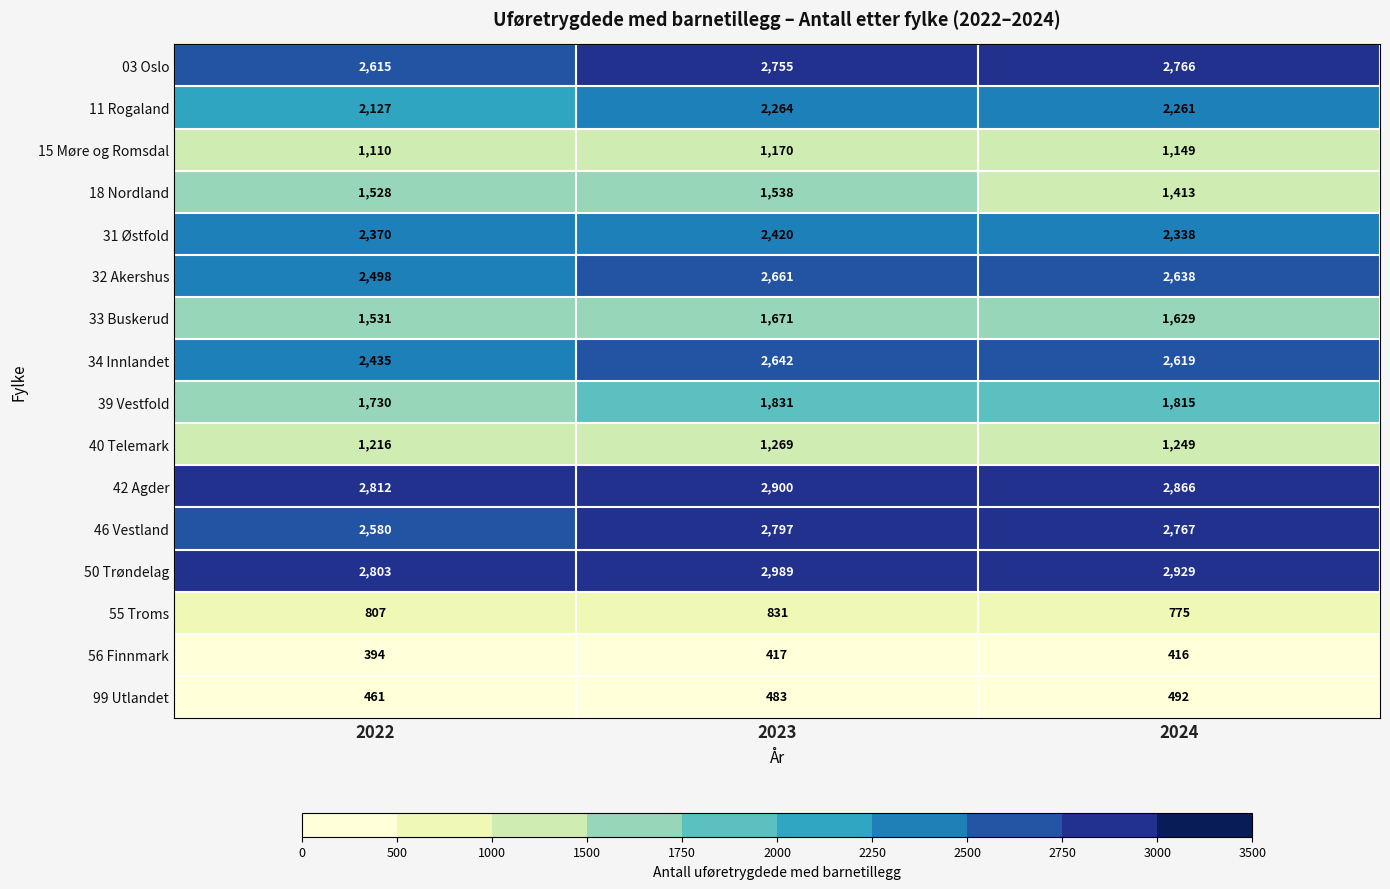

The 50 Trøndelag series shows 4300 at 2024. True or false?

False